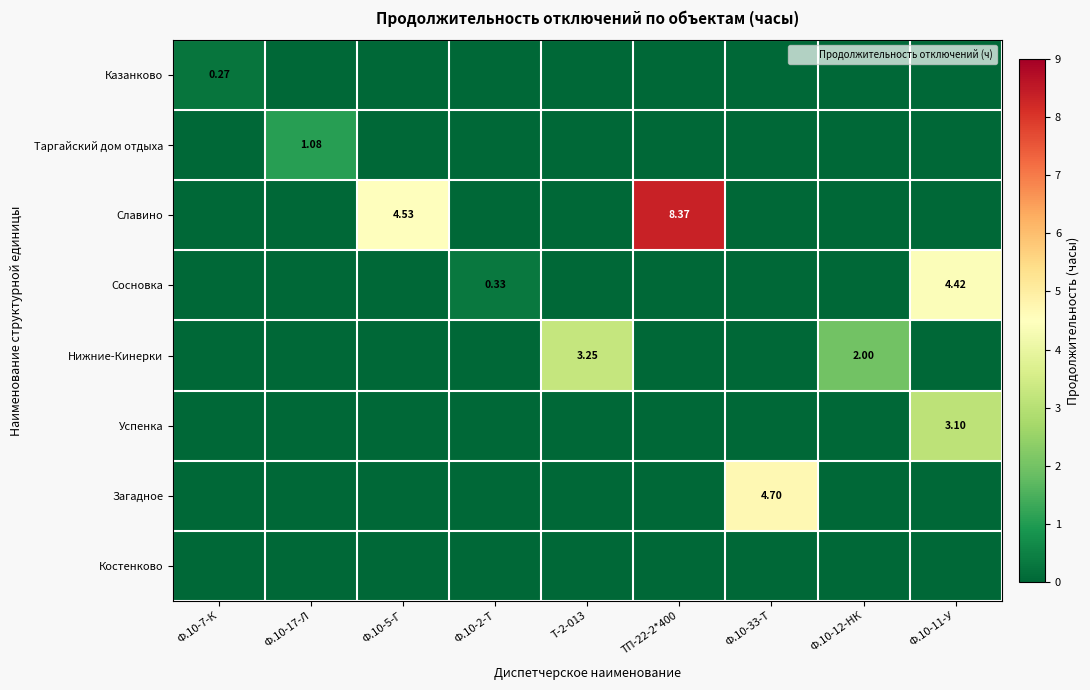

Count the Загадное values in the range 0 to 1.

8